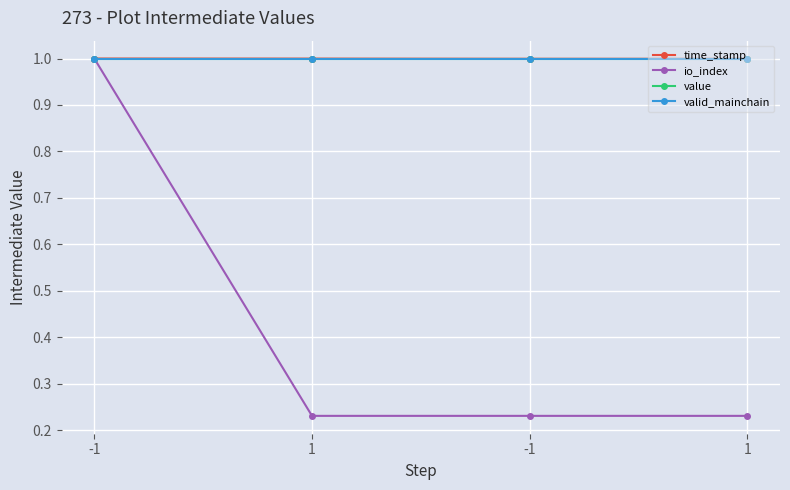

How many data points does each series have?

4